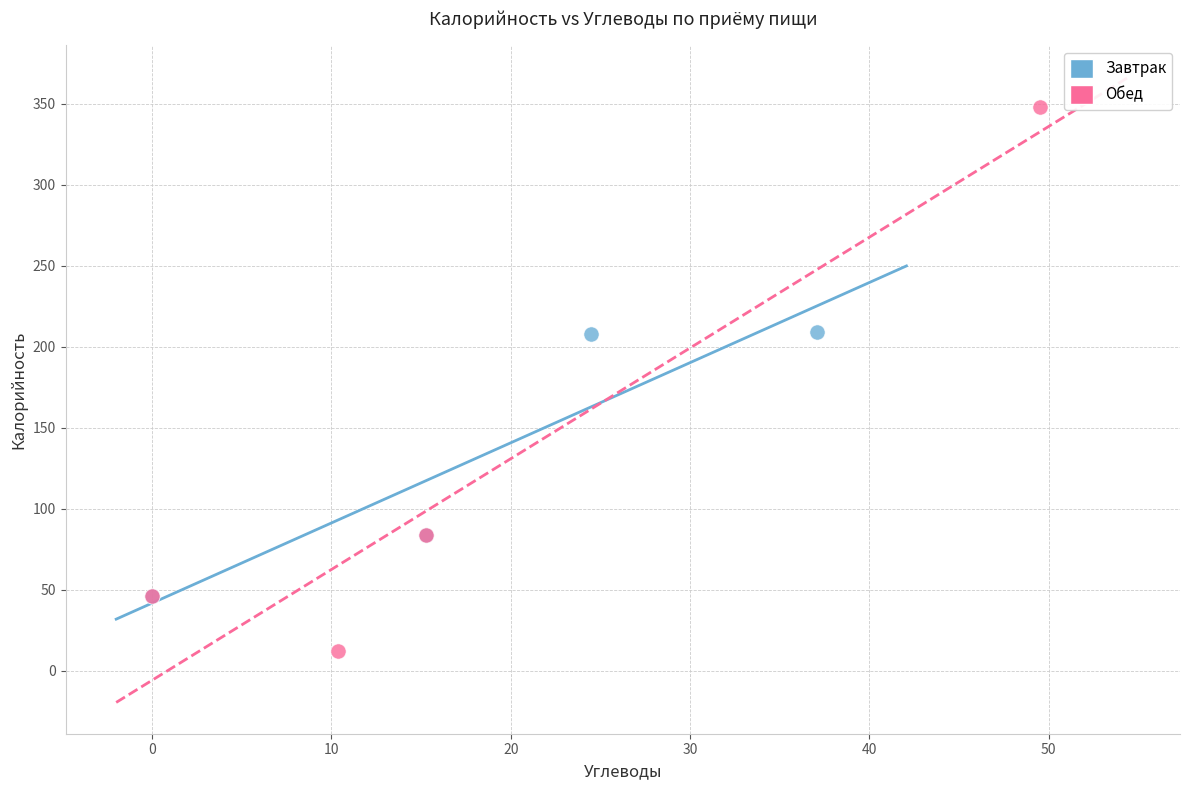

Which series contains the lowest Y value?

Обед